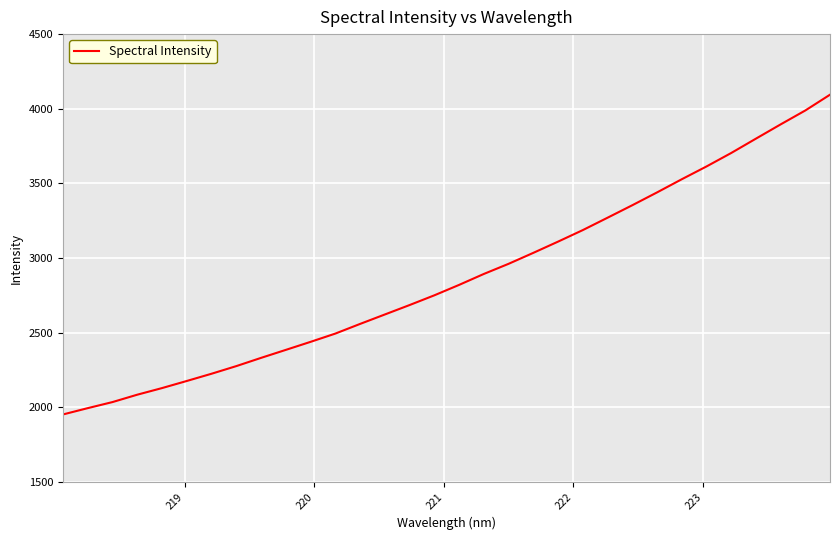

What is the maximum value shown in the chart?

4094.1